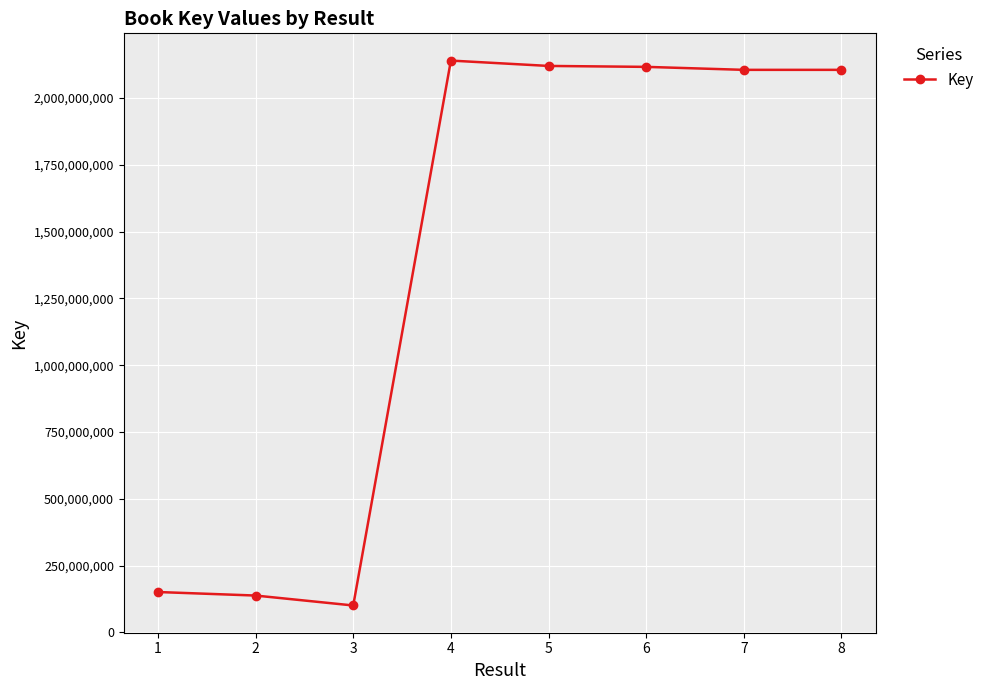

Approximately how many times larger is the value at 8 compared to 2?

15.3